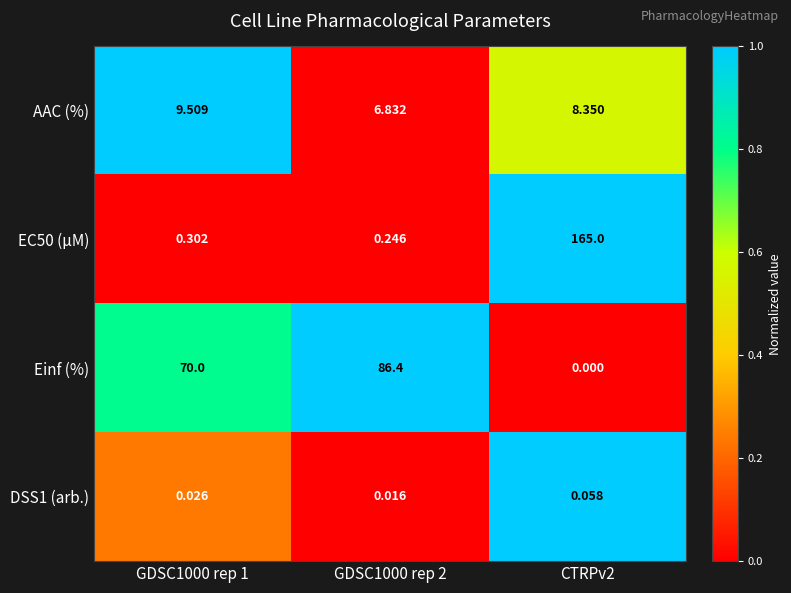

Which series changed the most between GDSC1000 rep 1 and GDSC1000 rep 2?

Einf (%)